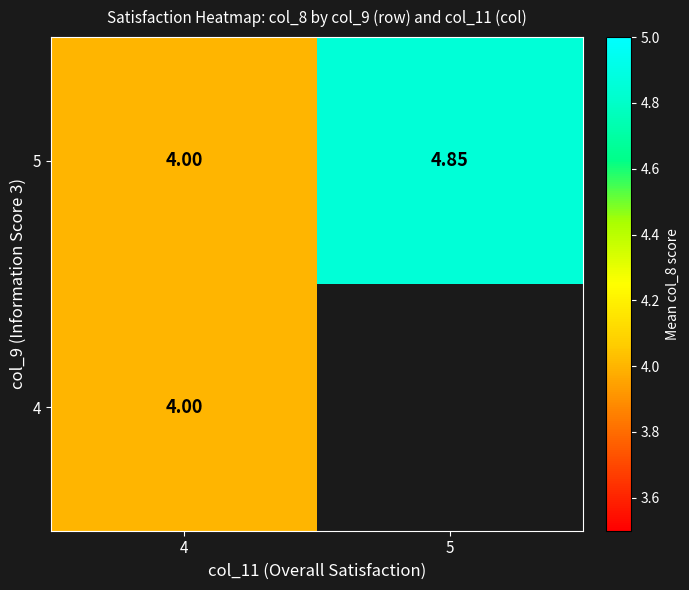

Is the value of 5 at 5 greater than the value of 4 at 4?

Yes